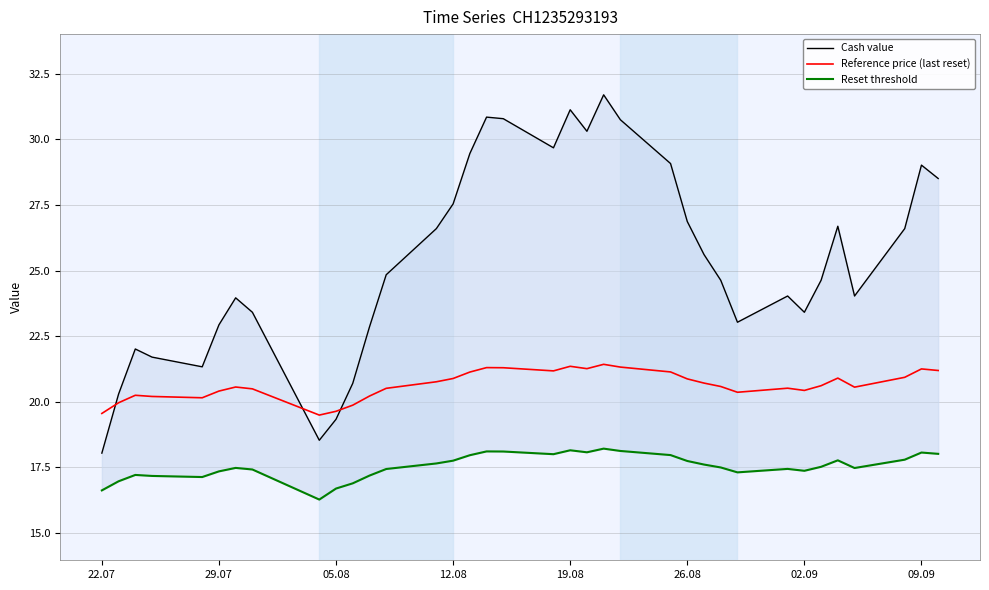

What is the minimum value for Reference price (last reset)?

19.5